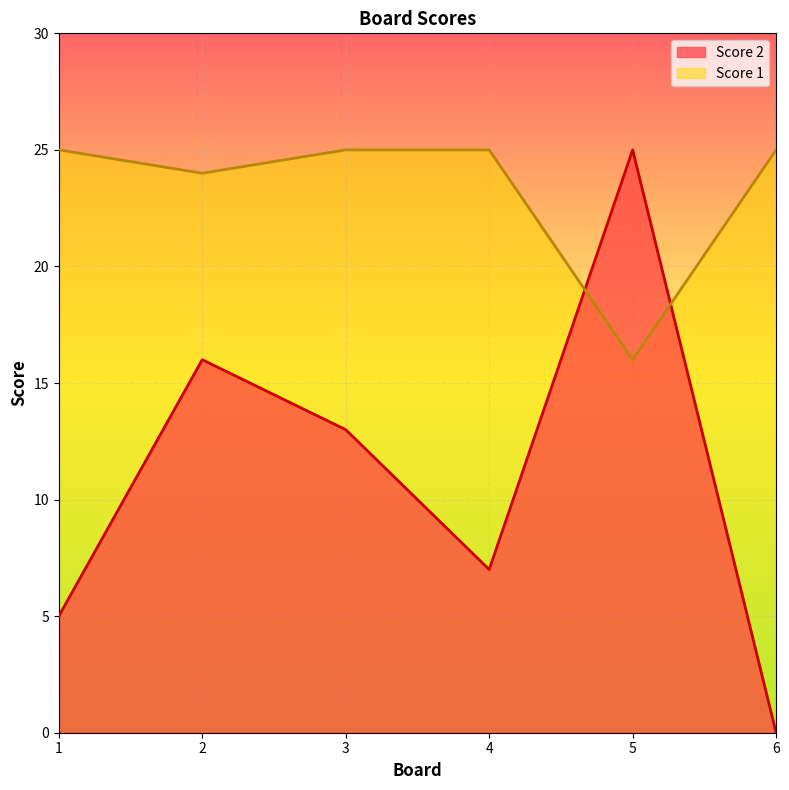

Which series ends up on top after the final intersection of Score 1 and Score 2?

Score 1